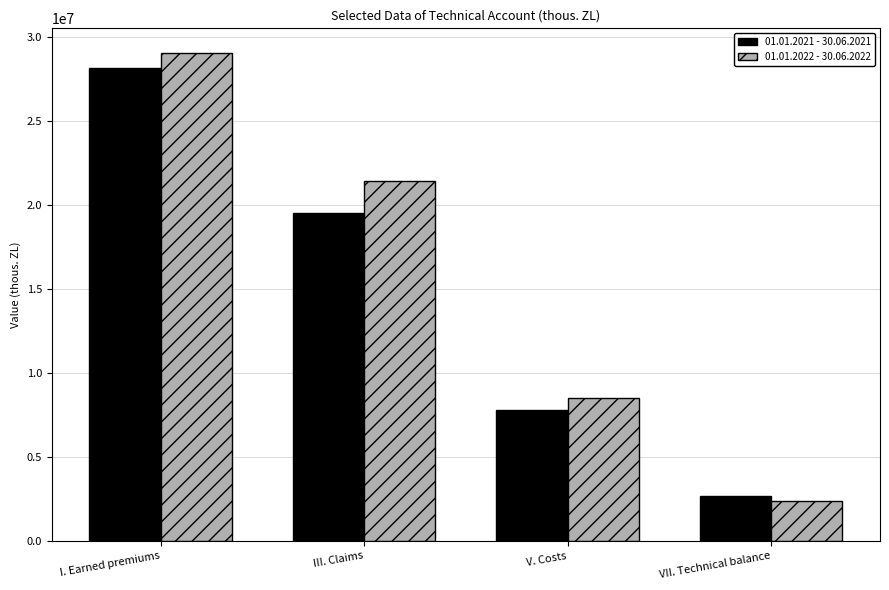

Which series has the largest range (max minus min)?

01.01.2022 - 30.06.2022